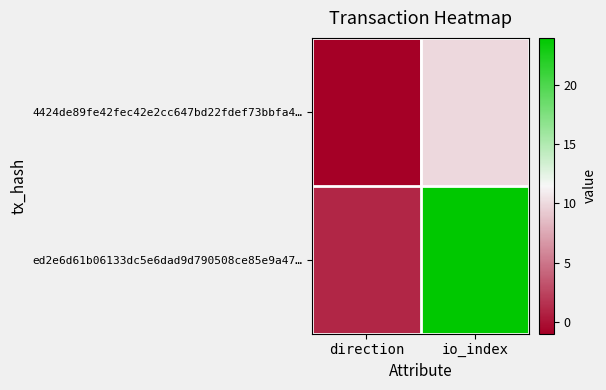

What is the total value across all series at io_index?

34